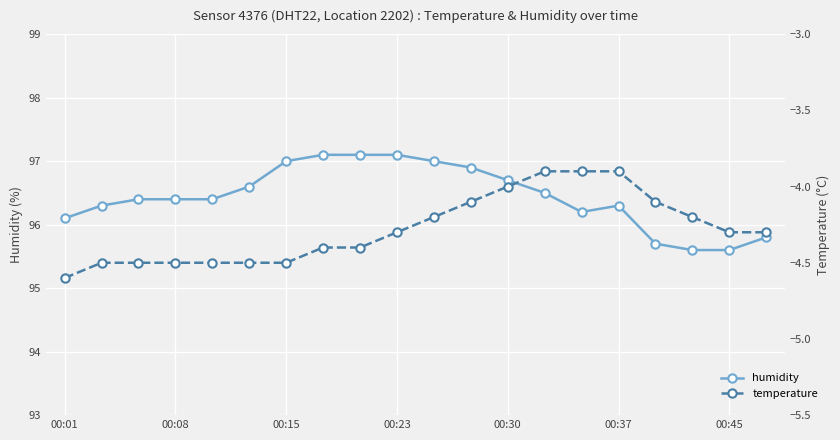

Reading left to right, transcribe all the data shown in this chart.

humidity: 96.1	96.3	96.4	96.4	96.4	96.6	97.0	97.1	97.1	97.1	97.0	96.9	96.7	96.5	96.2	96.3	95.7	95.6	95.6	95.8
temperature: -4.6	-4.5	-4.5	-4.5	-4.5	-4.5	-4.5	-4.4	-4.4	-4.3	-4.2	-4.1	-4.0	-3.9	-3.9	-3.9	-4.1	-4.2	-4.3	-4.3